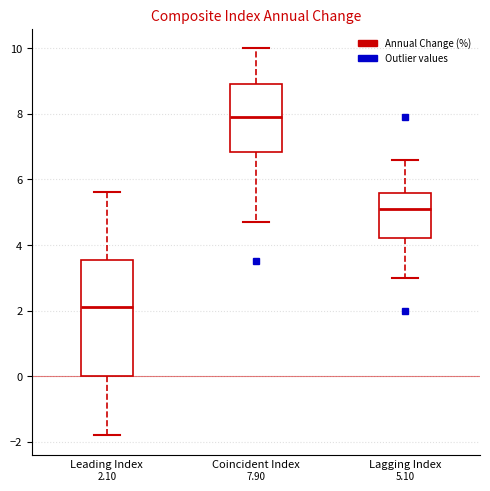

Which box is the tallest, from its lower edge to its upper edge?

Leading Index